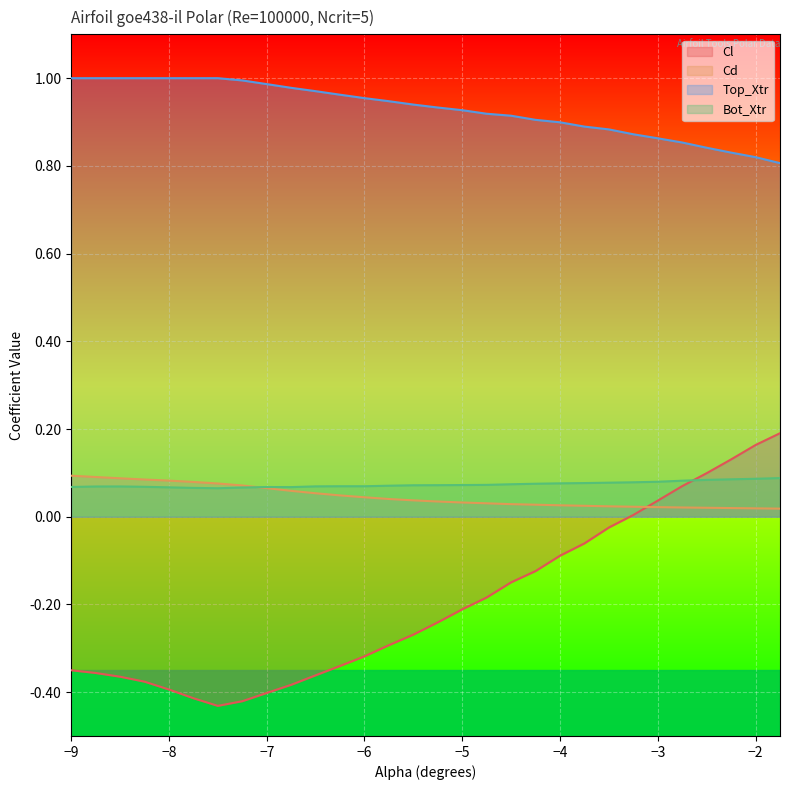

True or false: Bot_Xtr and Top_Xtr intersect in this chart.

False